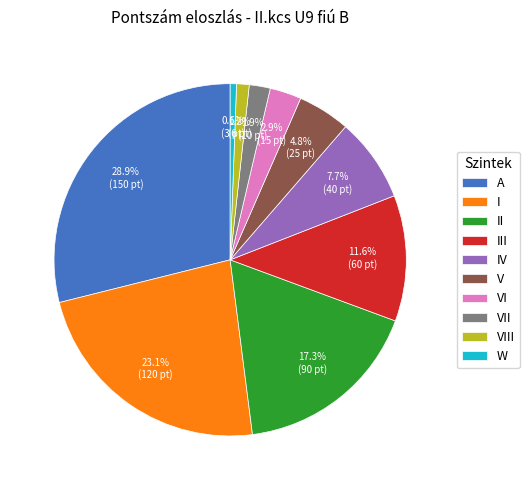

Between II and I, which is larger?

I